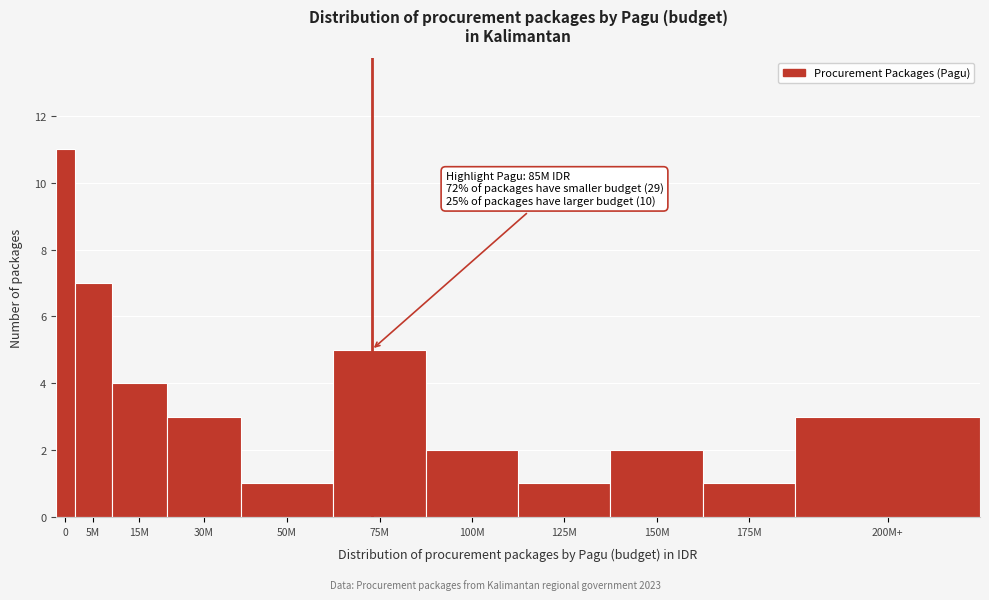

Reading left to right, list all the values displayed in this chart.

0=11	5M=7	15M=4	30M=3	50M=1	75M=5	100M=2	125M=1	150M=2	175M=1	200M+=3